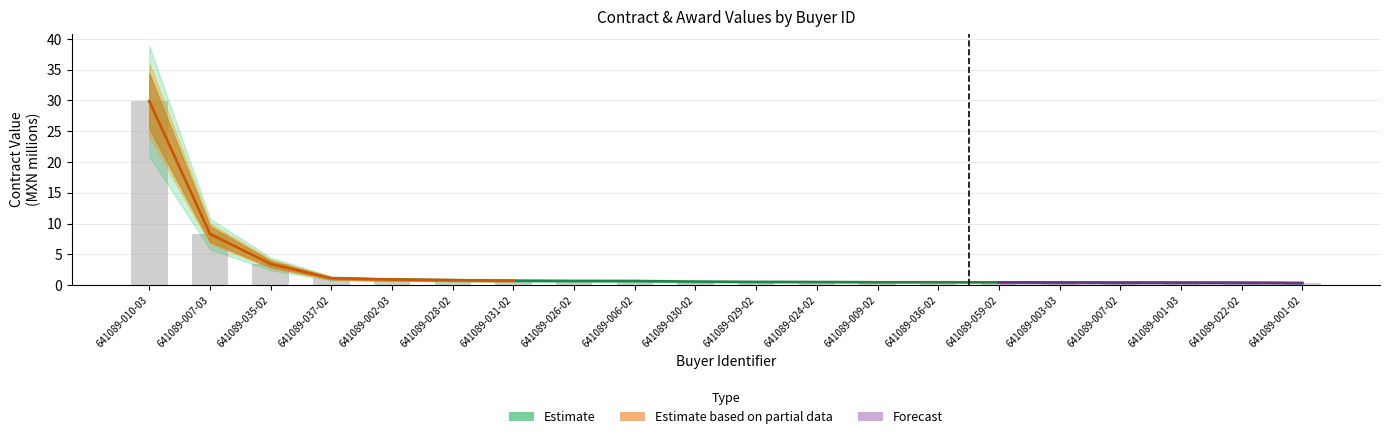

Reading left to right, list all the values displayed in this chart.

awards.value.amount: 641089-010-03=29.9	641089-007-03=8.3	641089-035-02=3.4	641089-037-02=1.1	641089-002-03=0.9	641089-028-02=0.8	641089-031-02=0.7	641089-026-02=0.7	641089-006-02=0.7	641089-030-02=0.6	641089-029-02=0.5	641089-024-02=0.5	641089-009-02=0.5	641089-036-02=0.5	641089-059-02=0.5	641089-003-03=0.4	641089-007-02=0.4	641089-001-03=0.4	641089-022-02=0.4	641089-001-02=0.3
contracts.value.amount: 641089-010-03=29.9	641089-007-03=8.3	641089-035-02=3.4	641089-037-02=1.1	641089-002-03=0.9	641089-028-02=0.8	641089-031-02=0.7	641089-026-02=0.7	641089-006-02=0.7	641089-030-02=0.6	641089-029-02=0.5	641089-024-02=0.5	641089-009-02=0.5	641089-036-02=0.5	641089-059-02=0.5	641089-003-03=0.4	641089-007-02=0.4	641089-001-03=0.4	641089-022-02=0.4	641089-001-02=0.3